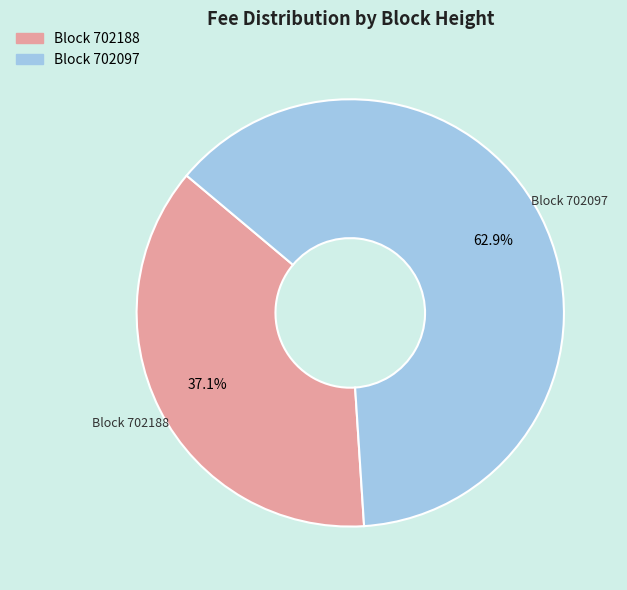

Does any single category account for the majority?

Yes